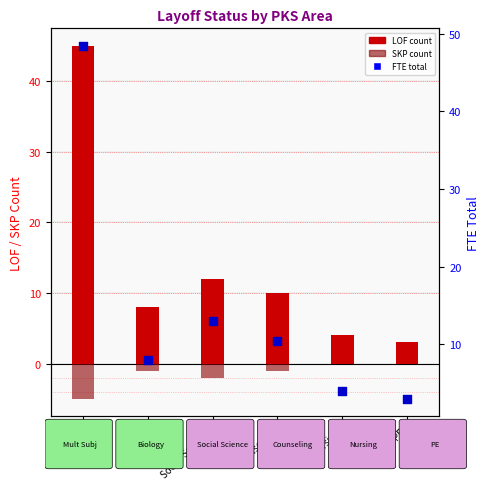

Which series reaches the maximum Y coordinate?

FTE total